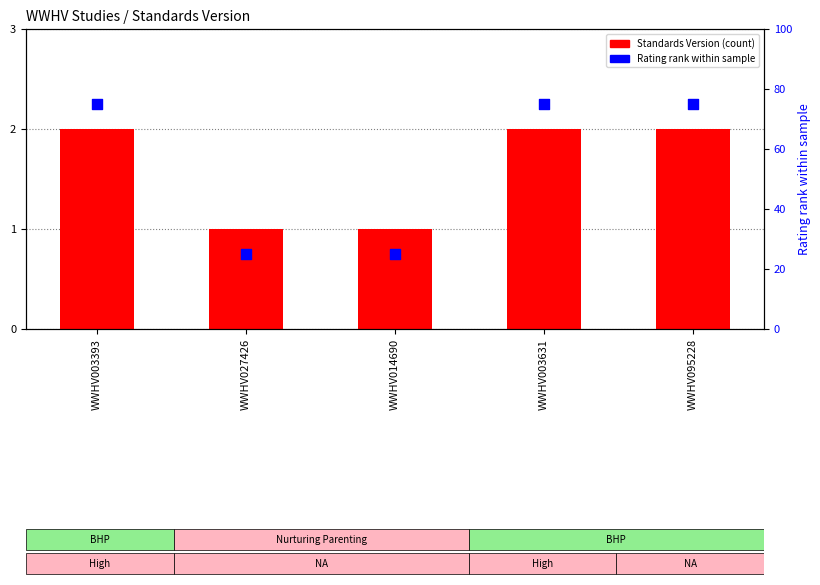

Which series has the largest total across all categories?

Rating rank within sample